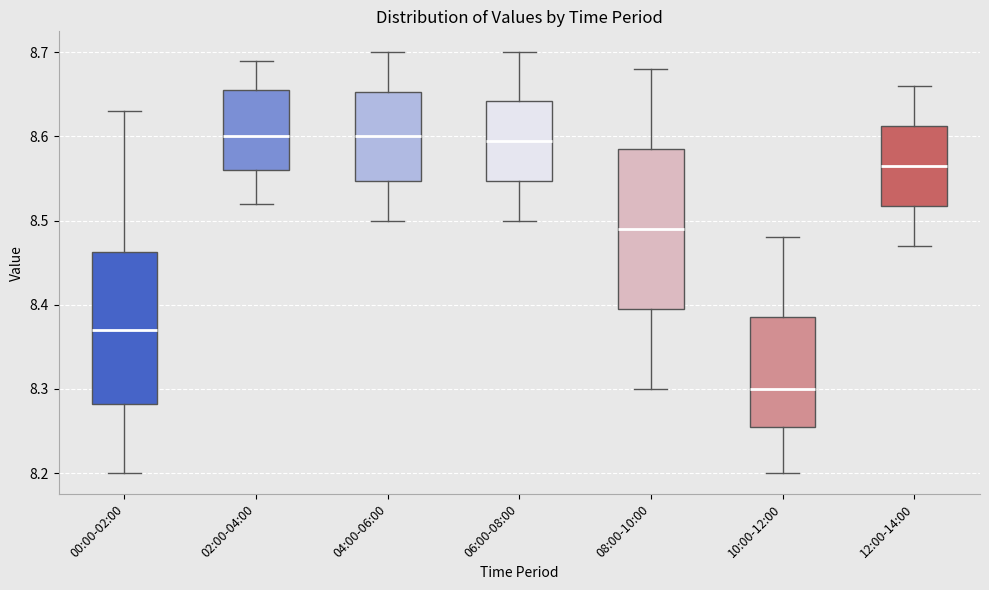

Reading left to right, transcribe this box plot: for each box, give where its median line is, the range the box spans, and where its two whiskers end, as read against the y-axis. The values are not printed on the chart, so give them approximately, as read against the axis.

00:00-02:00: median 8.37, box 8.28 to 8.46, whiskers 8.20 to 8.63
02:00-04:00: median 8.60, box 8.56 to 8.66, whiskers 8.52 to 8.69
04:00-06:00: median 8.60, box 8.55 to 8.65, whiskers 8.50 to 8.70
06:00-08:00: median 8.60, box 8.55 to 8.64, whiskers 8.50 to 8.70
08:00-10:00: median 8.49, box 8.40 to 8.59, whiskers 8.30 to 8.68
10:00-12:00: median 8.30, box 8.26 to 8.39, whiskers 8.20 to 8.48
12:00-14:00: median 8.57, box 8.52 to 8.61, whiskers 8.47 to 8.66